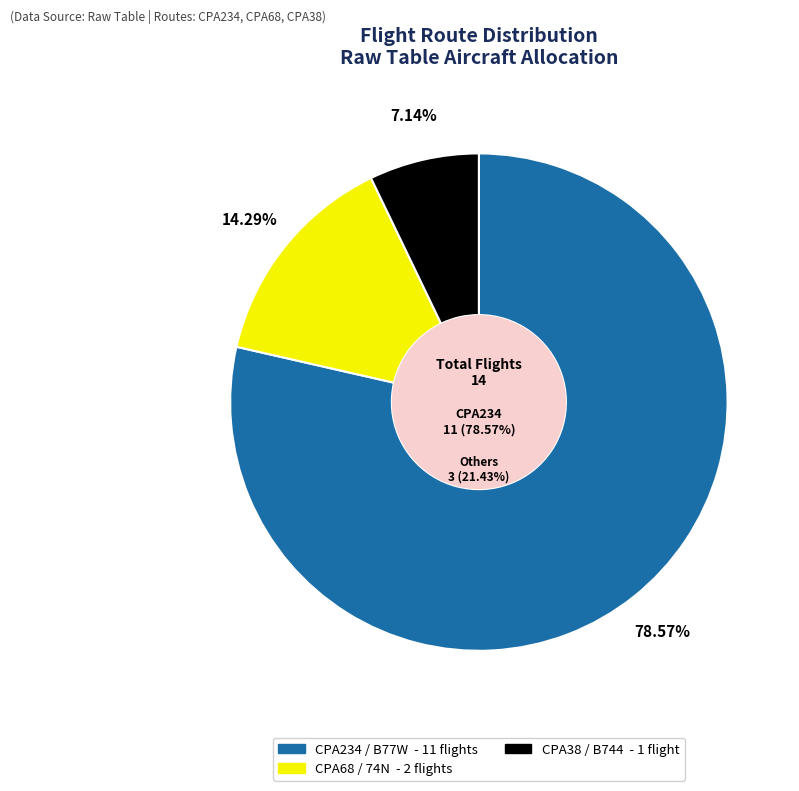

What percentage is the CPA38 / B744 slice, to the nearest percent?

7%